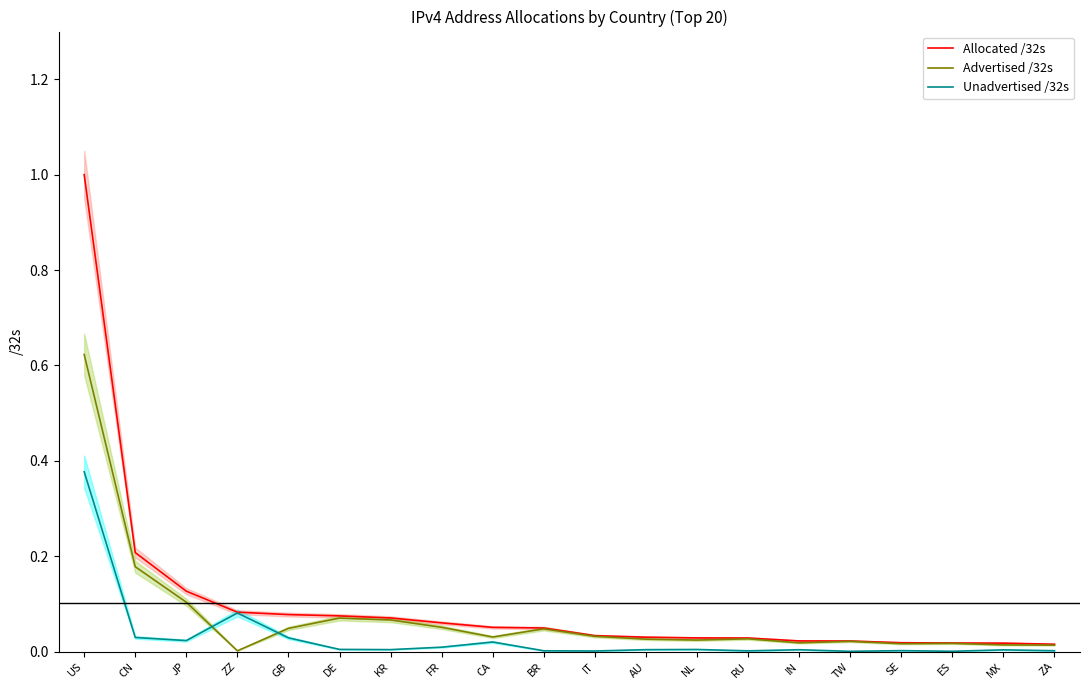

Which series ends up on top after the final intersection of Unadvertised /32s and Advertised /32s?

Advertised /32s